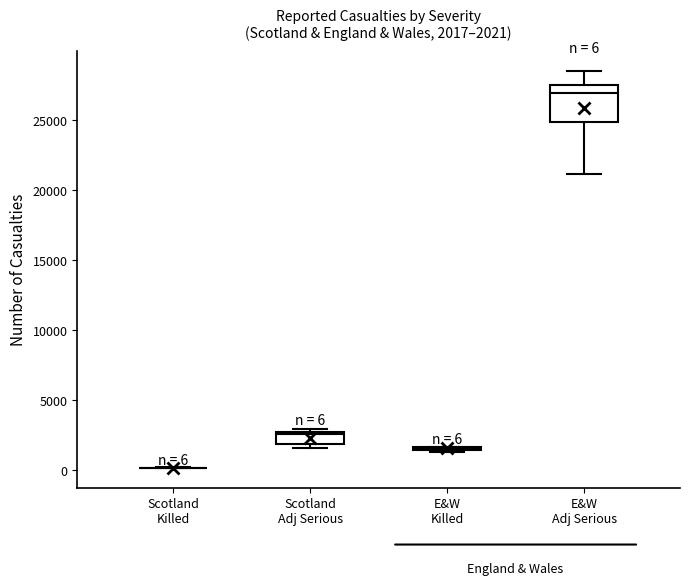

Comparing the boxes themselves (not the whiskers), which one is the tallest?

E&W Adj Serious